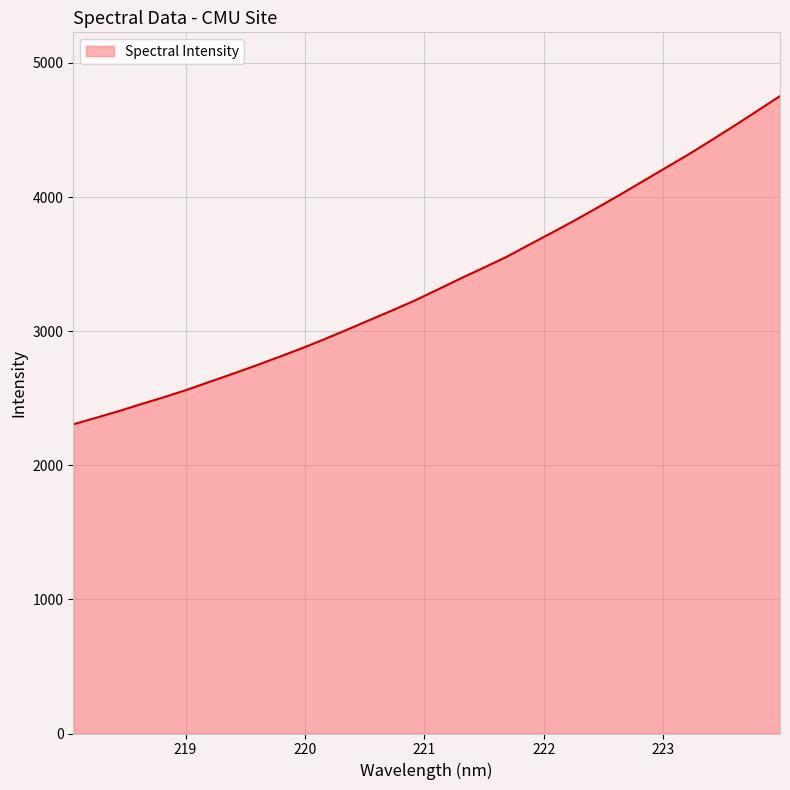

What is the difference between the maximum and minimum values?

2447.5